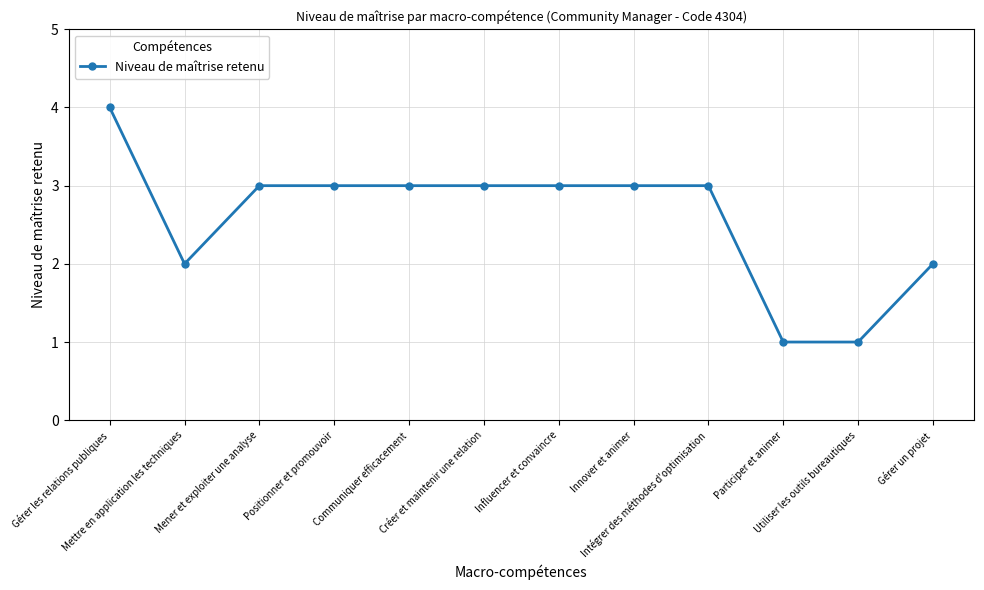

What is the sum of all values?

31